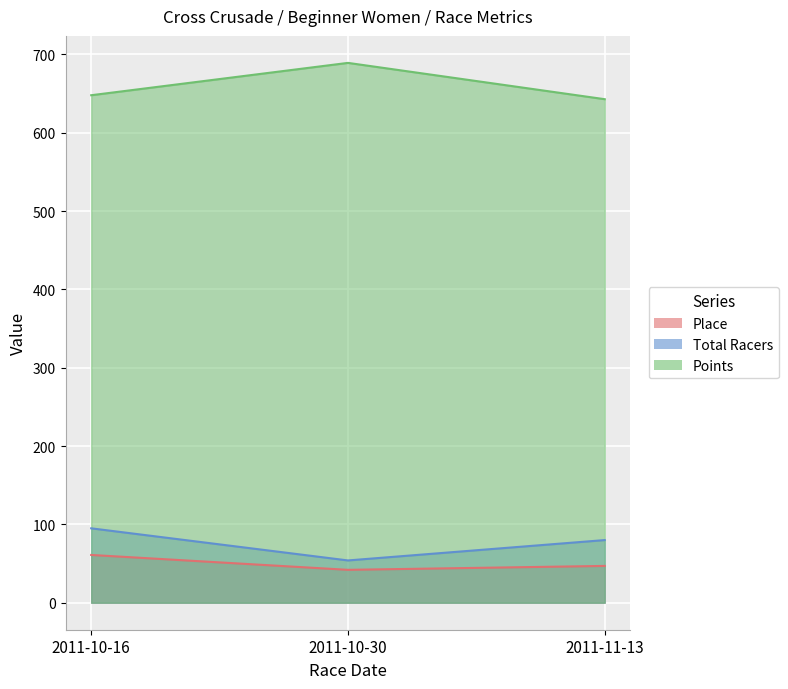

What are all the series names shown in the legend?

Place, Total Racers, Points